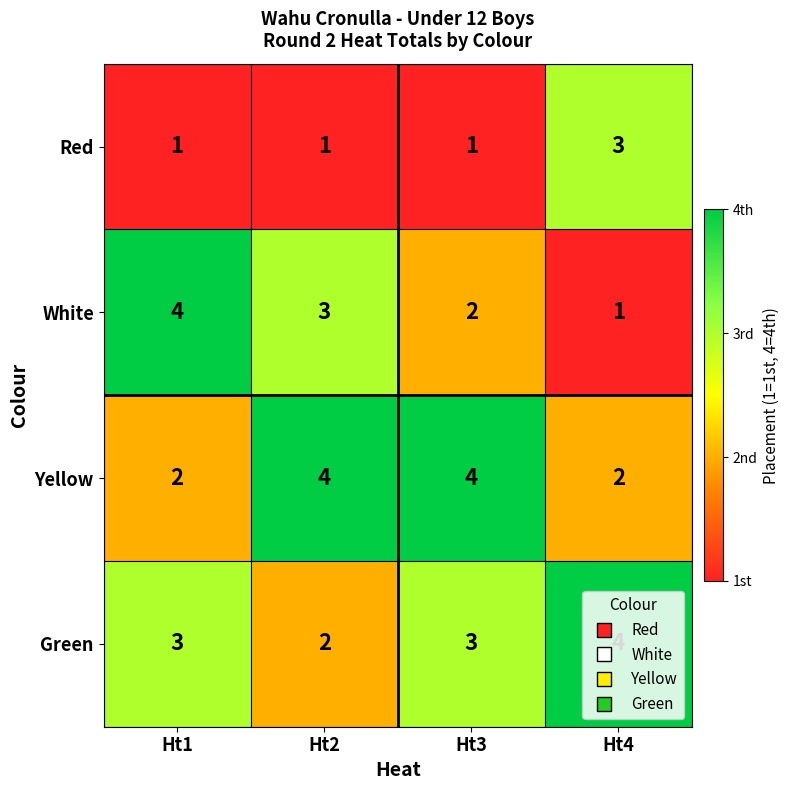

At Ht3, list the series in order from smallest to largest.

Red, White, Green, Yellow